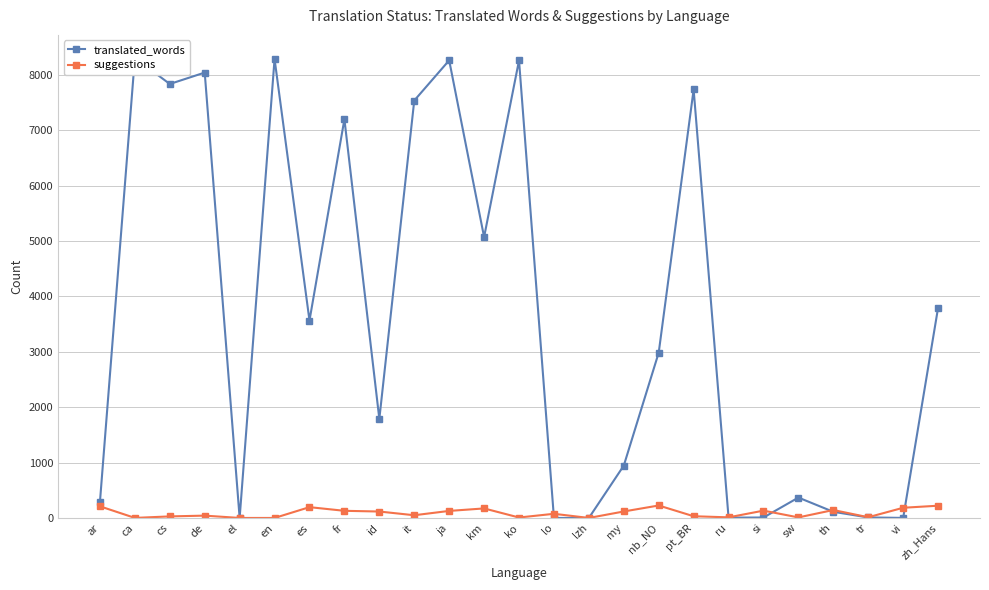

List the series in order of their overall mean, highest first.

translated_words, suggestions